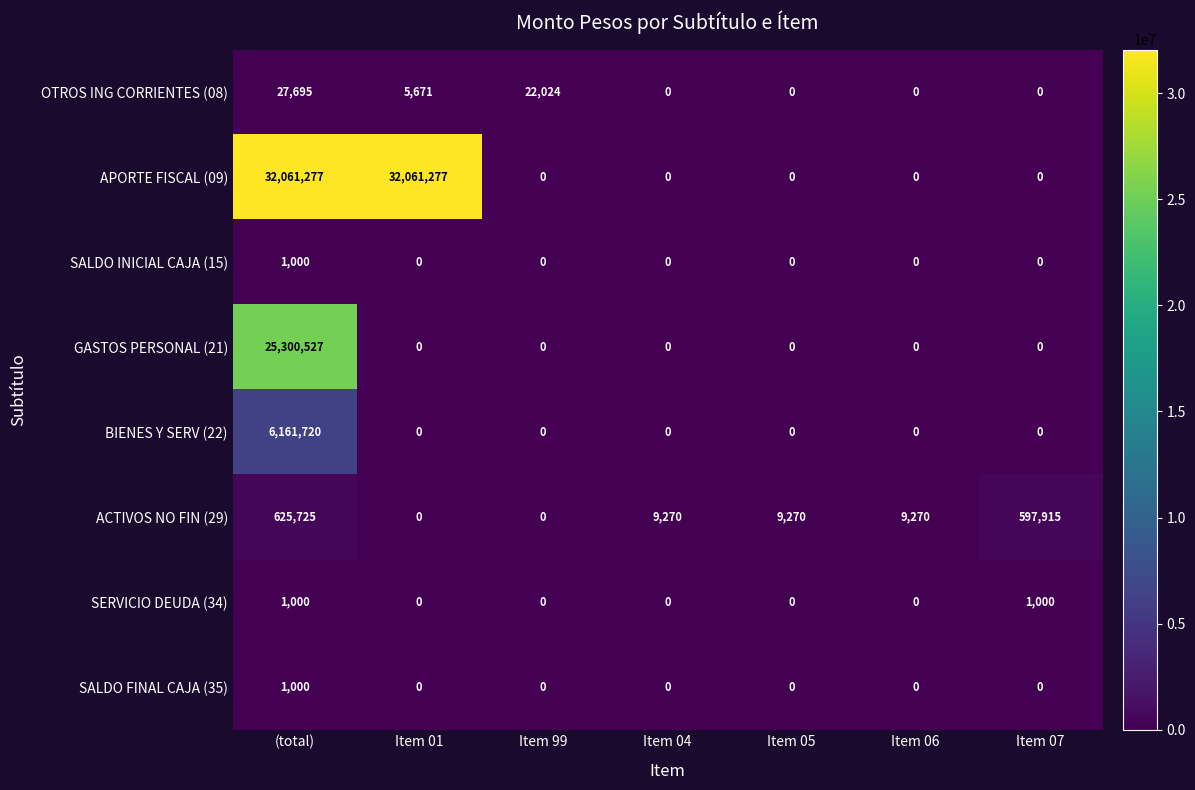

Which series has the widest spread of values?

APORTE FISCAL (09)